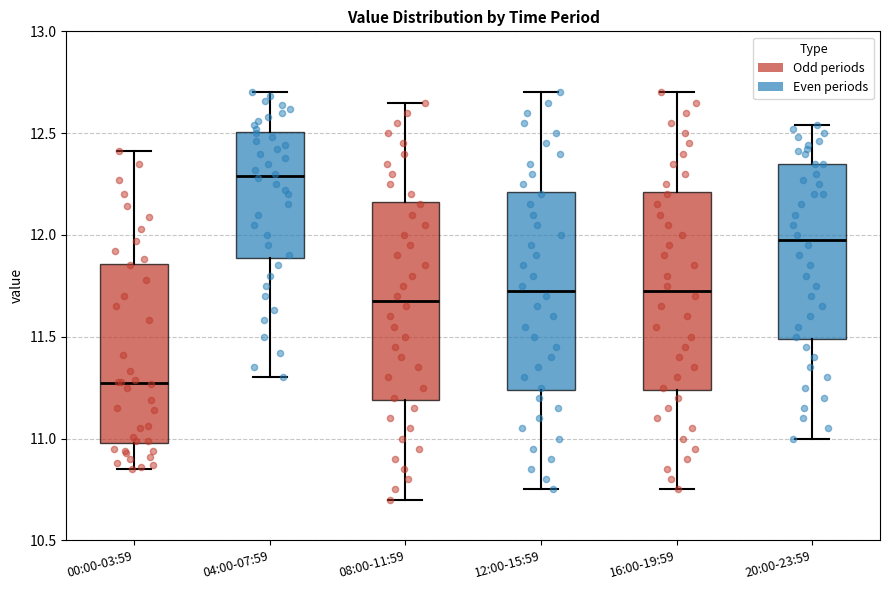

Reading left to right, read every box against the y-axis: the position of its median line, the range the box covers, and the ends of its whiskers. The values are not printed on the chart, so give them approximately, as read against the axis.

00:00-03:59: median 11.30, box 11.00 to 11.85, whiskers 10.85 to 12.40
04:00-07:59: median 12.30, box 11.90 to 12.50, whiskers 11.30 to 12.70
08:00-11:59: median 11.70, box 11.20 to 12.15, whiskers 10.70 to 12.65
12:00-15:59: median 11.75, box 11.25 to 12.20, whiskers 10.75 to 12.70
16:00-19:59: median 11.75, box 11.25 to 12.20, whiskers 10.75 to 12.70
20:00-23:59: median 12.00, box 11.50 to 12.35, whiskers 11.00 to 12.55